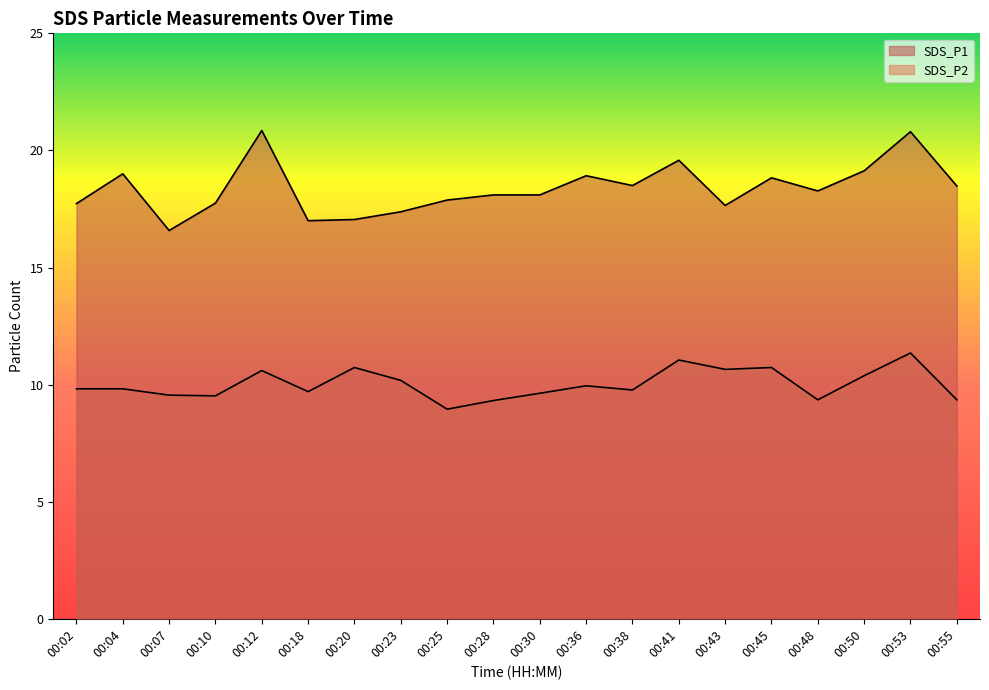

What is the smallest value displayed?

8.9